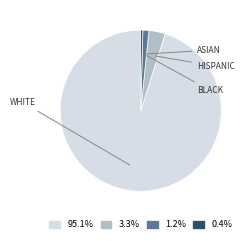

Is there a majority slice in this chart?

Yes